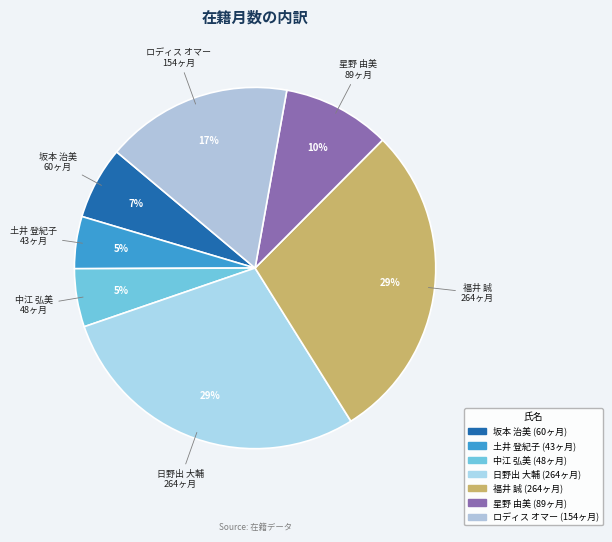

Do 日野出 大輔 and ロディス オマー together represent more than half of the pie?

No